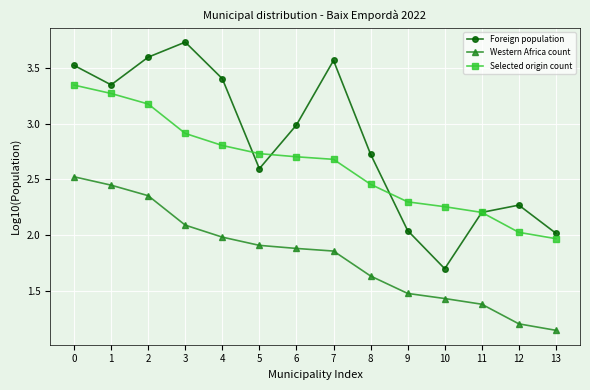

What is the lowest value of the Foreign population series?

1.7